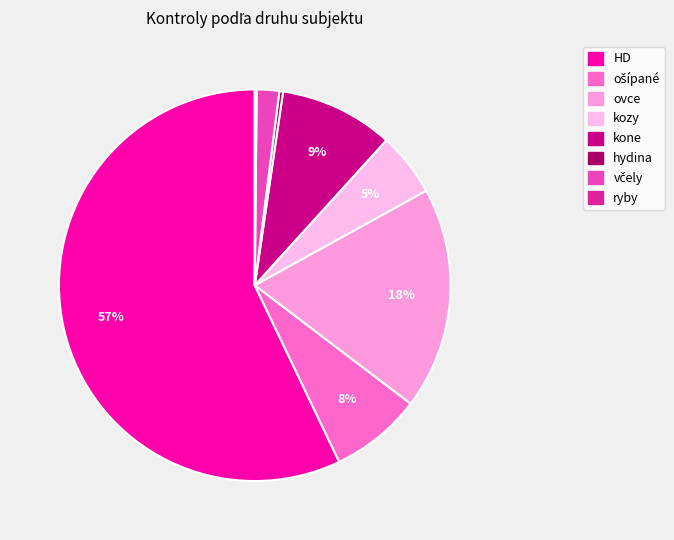

Rank the categories by value from lowest to highest.

ryby, hydina, včely, kozy, ošípané, kone, ovce, HD